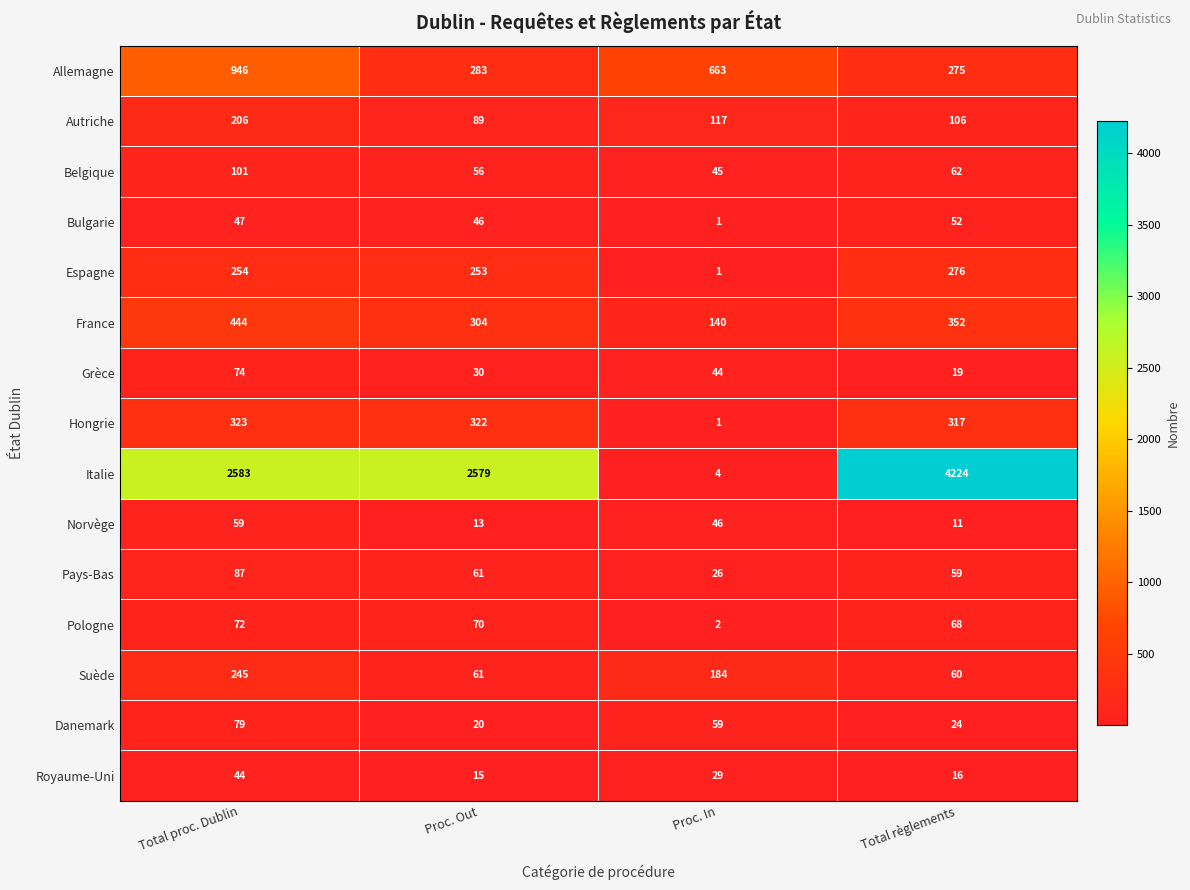

Is the value of Belgique at Proc. In greater than the value of Grèce at Proc. Out?

Yes